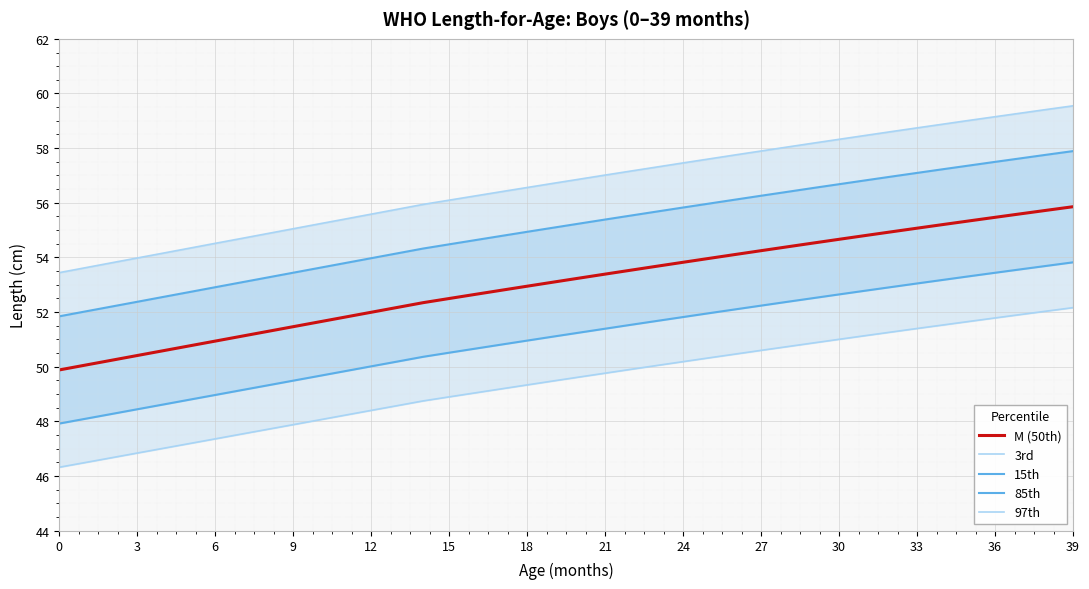

The M (50th) series shows 54.7 at 30. True or false?

True